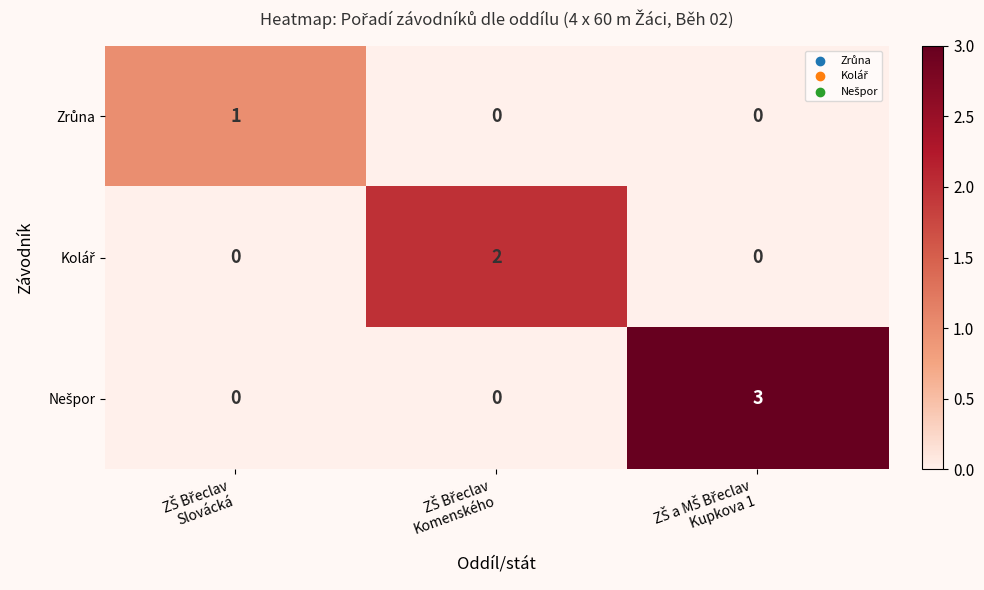

At how many categories does at least one series exceed 0?

3